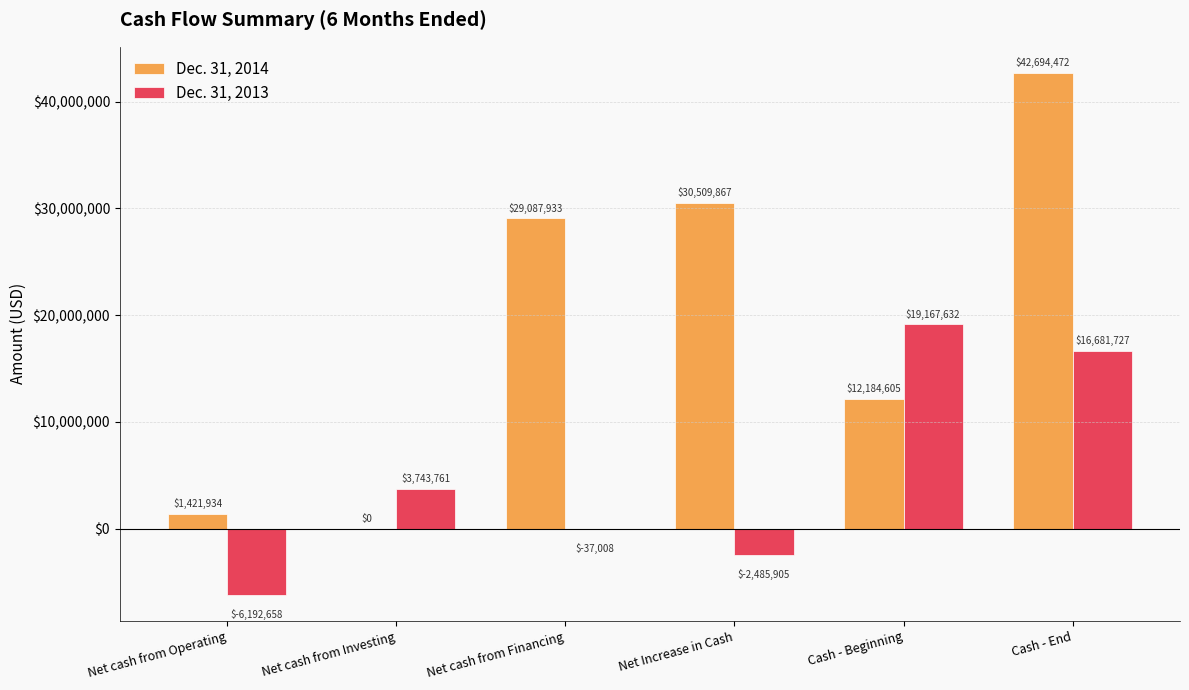

Does the chart contain stacked bars?

No